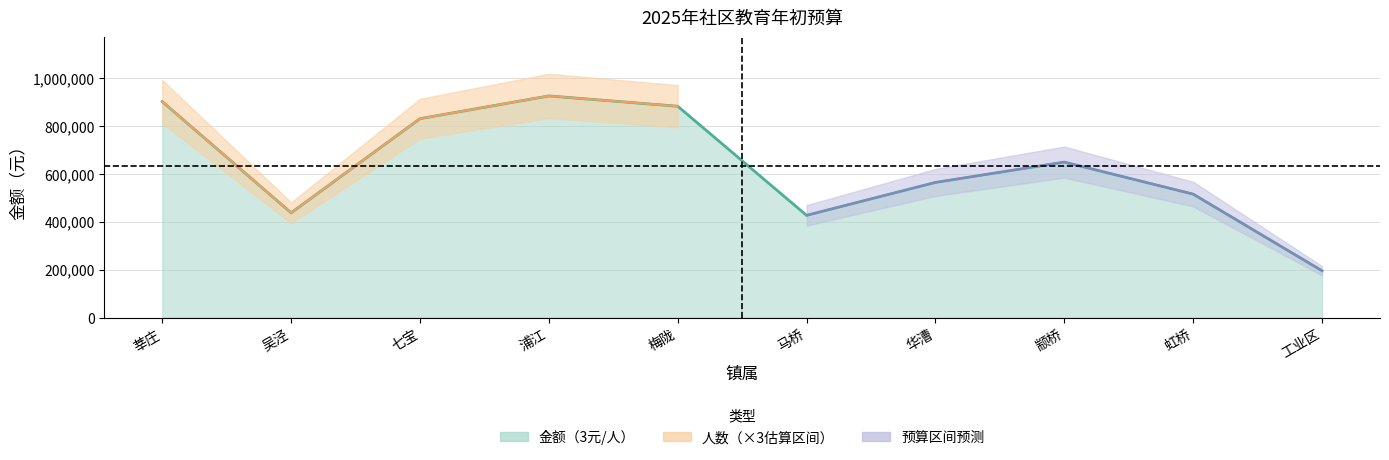

True or false: the data has more than 0 interior local peaks.

True